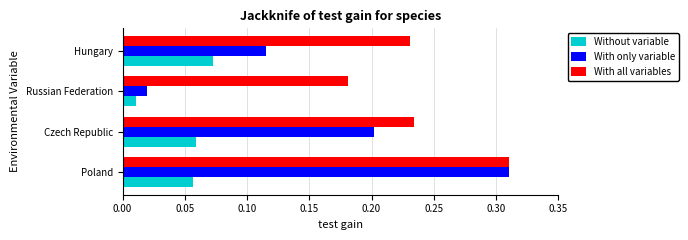

Which category has the lowest value in the With all variables series?

Russian Federation